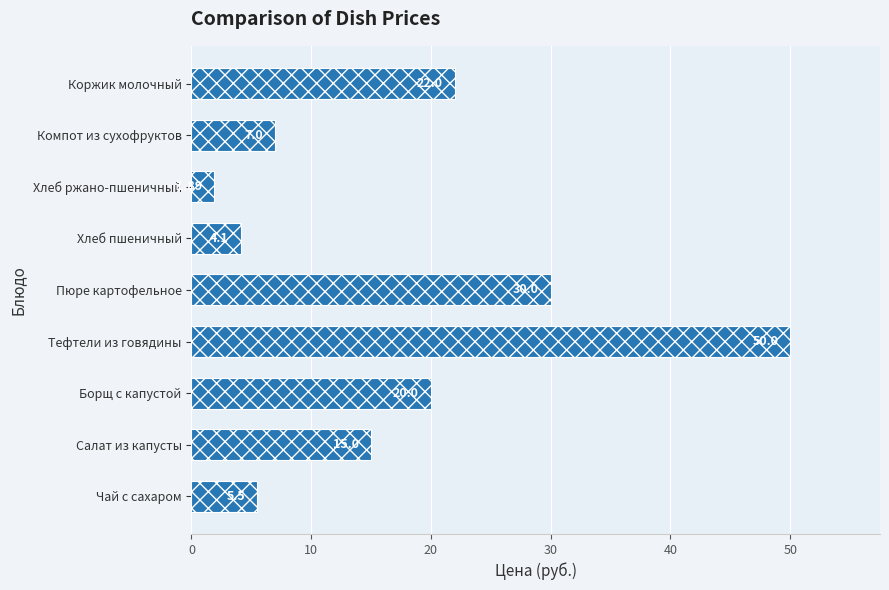

What is the sum of all values?

155.5